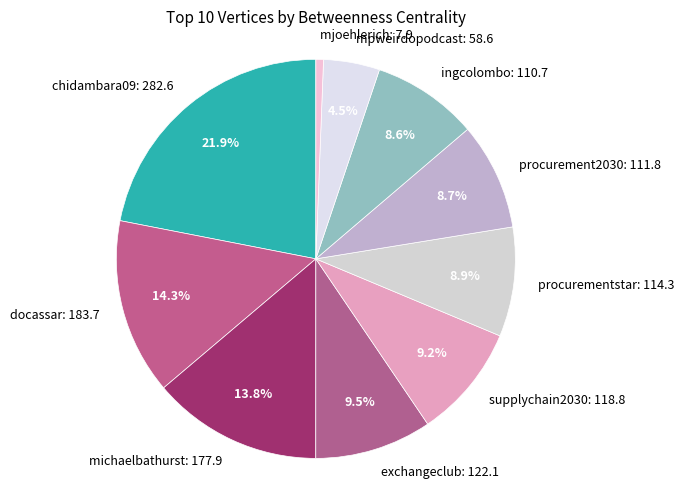

Between mpweirdopodcast and procurementstar, which is larger?

procurementstar